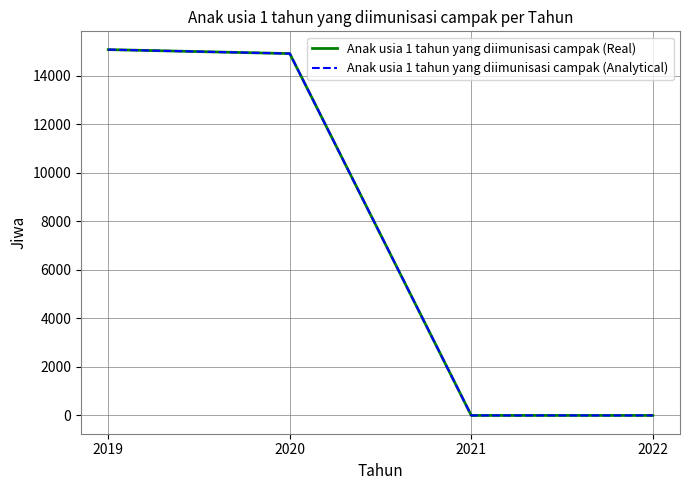

Rank the series at 2021 from lowest to highest value.

Anak usia 1 tahun yang diimunisasi campak (Real), Anak usia 1 tahun yang diimunisasi campak (Analytical)